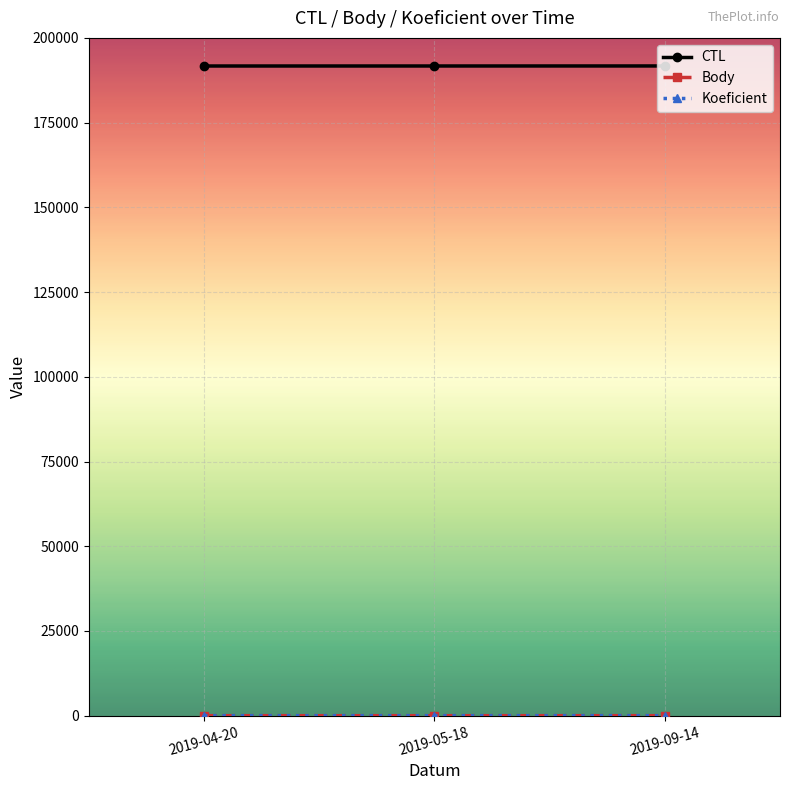

What is the label of the 2nd point from the left?

2019-05-18